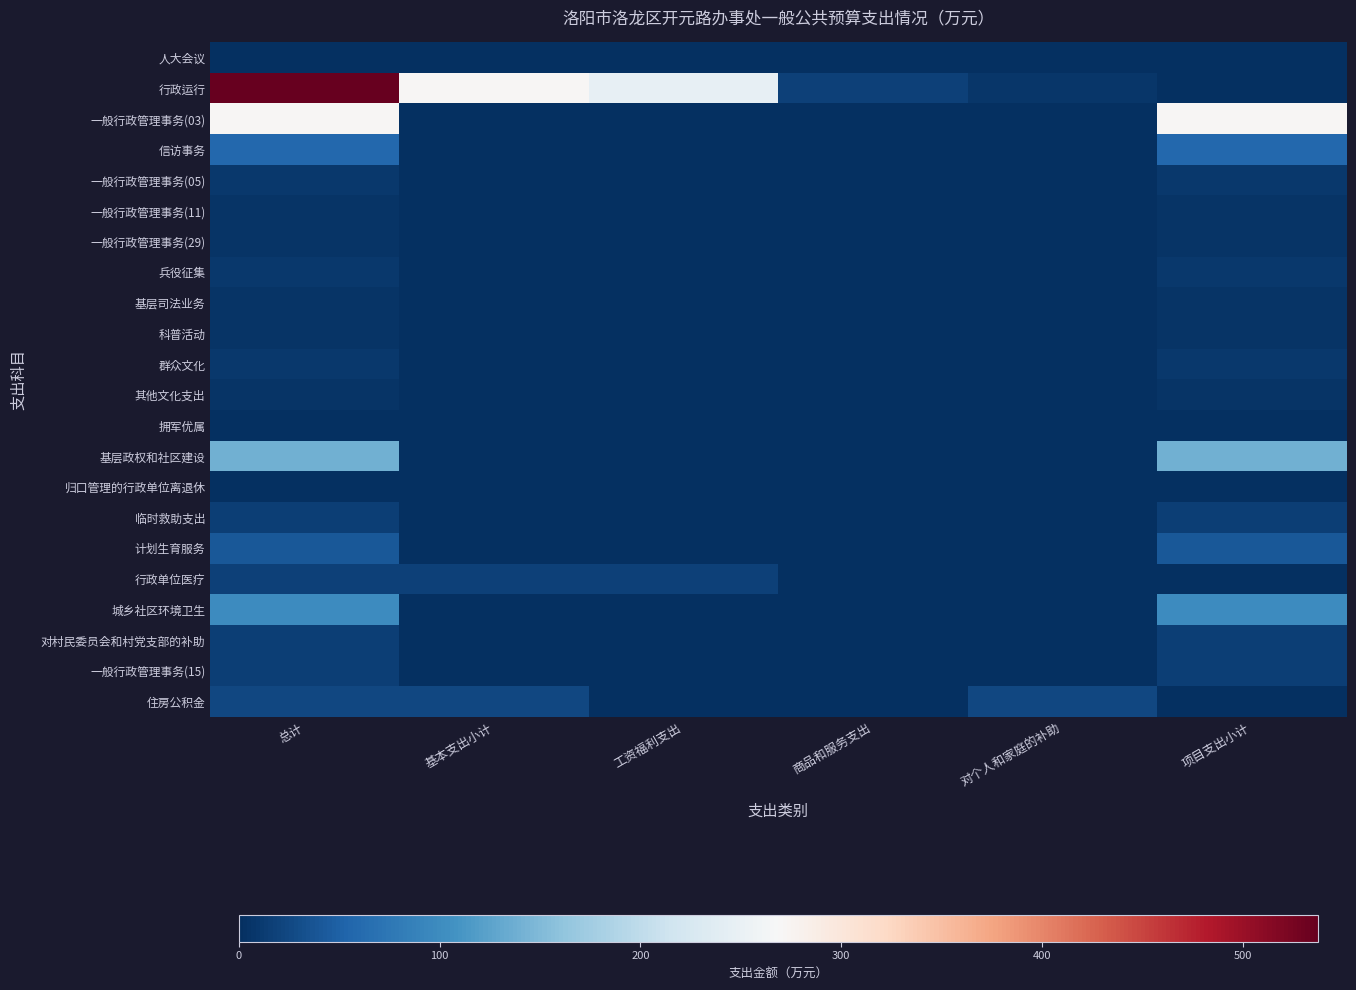

Rank the categories by 一般行政管理事务(05) value from lowest to highest.

基本支出小计, 工资福利支出, 商品和服务支出, 对个人和家庭的补助, 总计, 项目支出小计